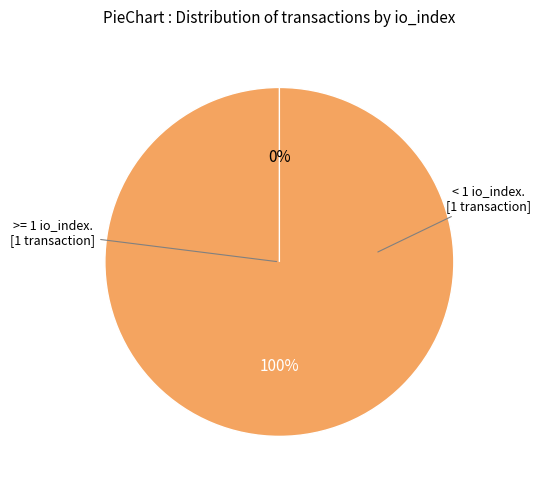

Rank the categories by value from lowest to highest.

Ticket (io_index=0), Vote (io_index=1)